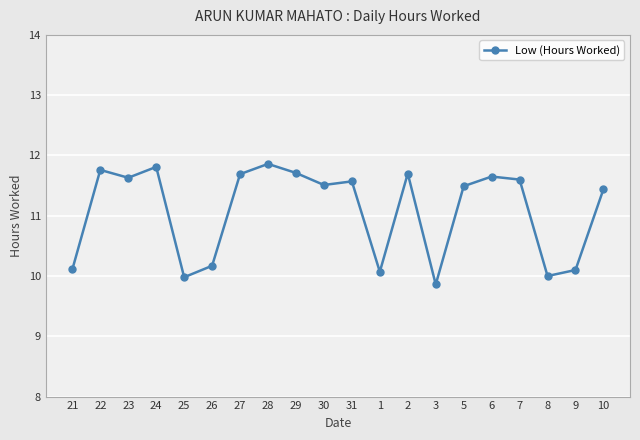

Which has a higher value, 5 or 6?

6